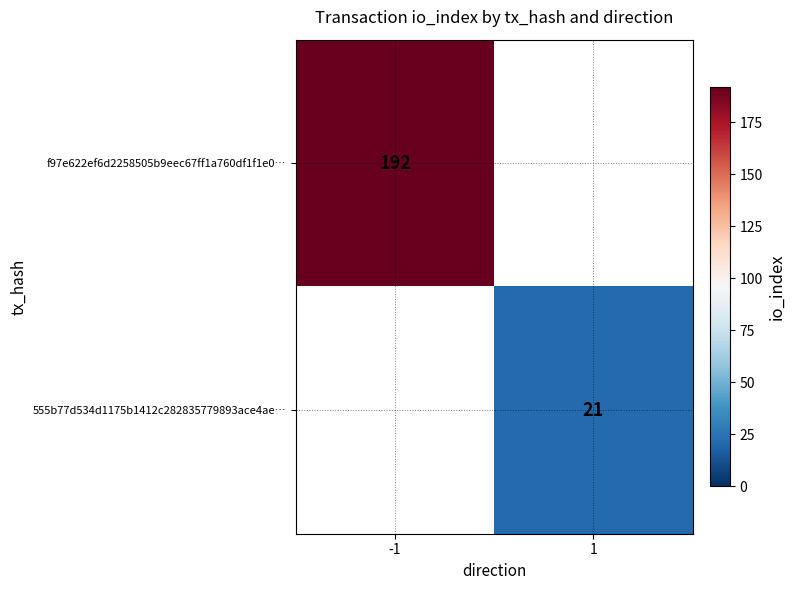

Which category has the highest value across all series?

-1